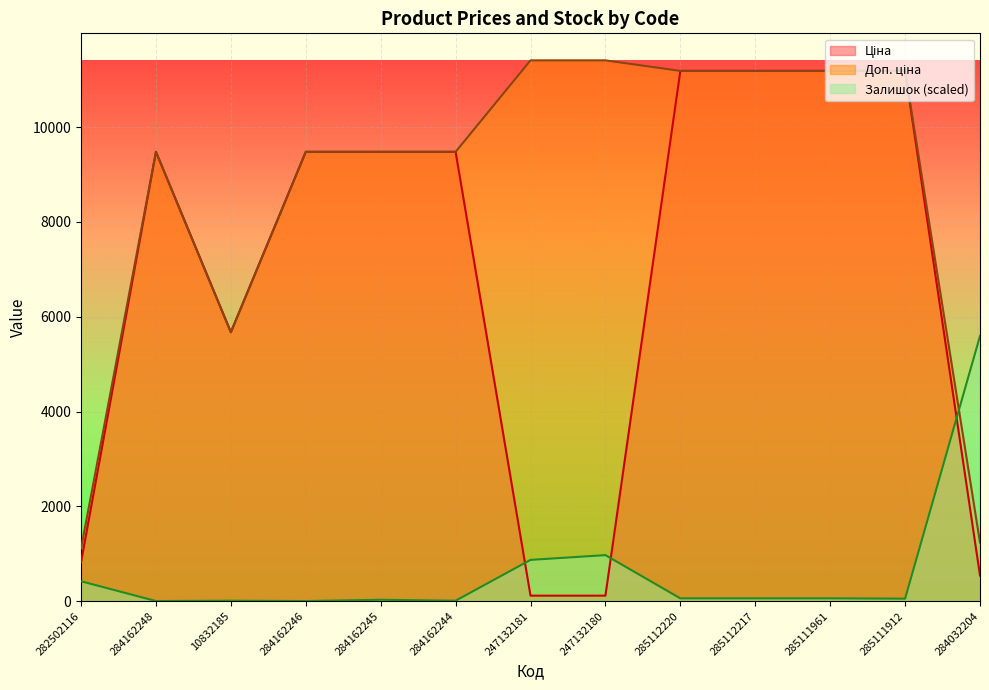

What is the difference between the maximum and minimum values in the Доп. ціна series?

10300.8